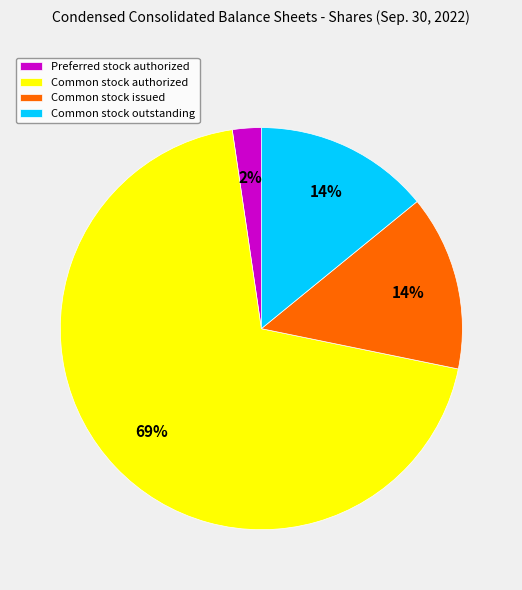

Which category accounts for the majority?

Common stock authorized